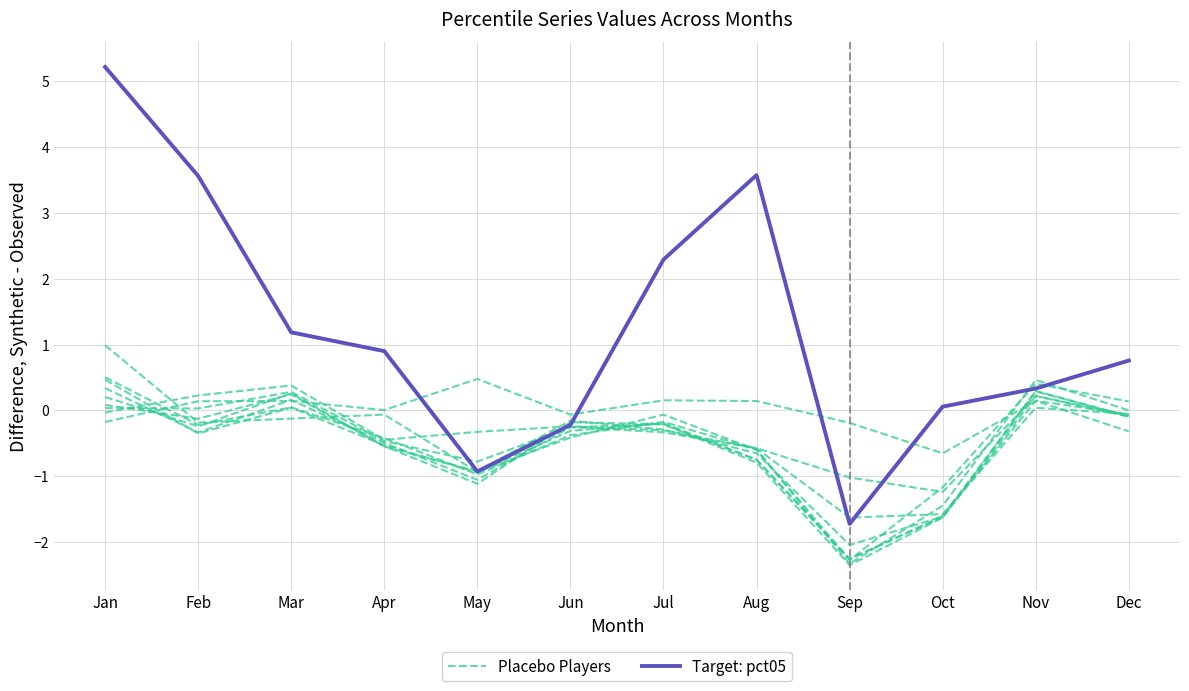

How many lines are shown in the chart?

2